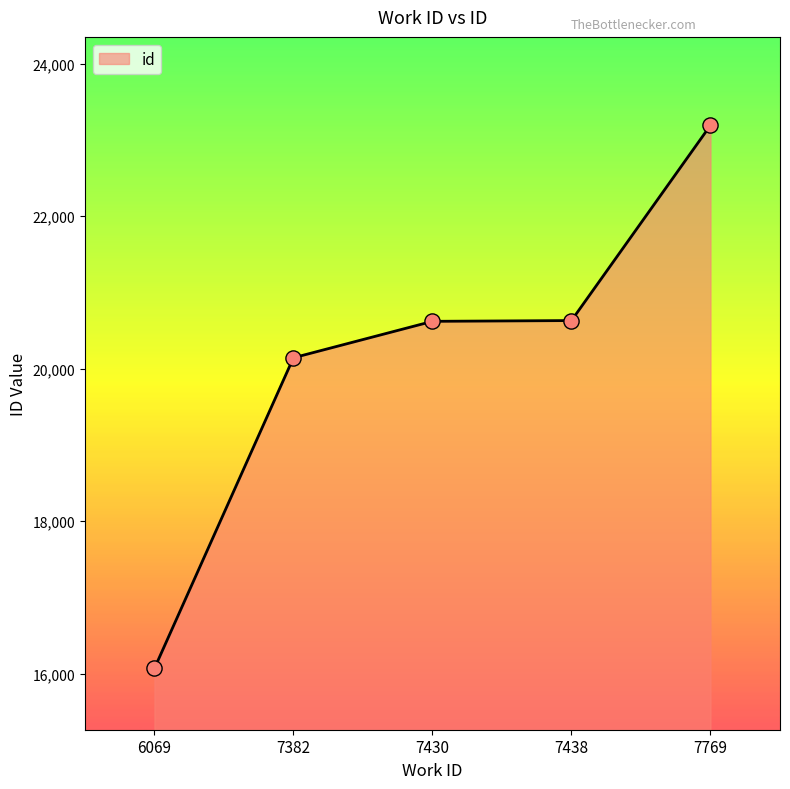

Which has a higher value, 7382 or 7438?

7438